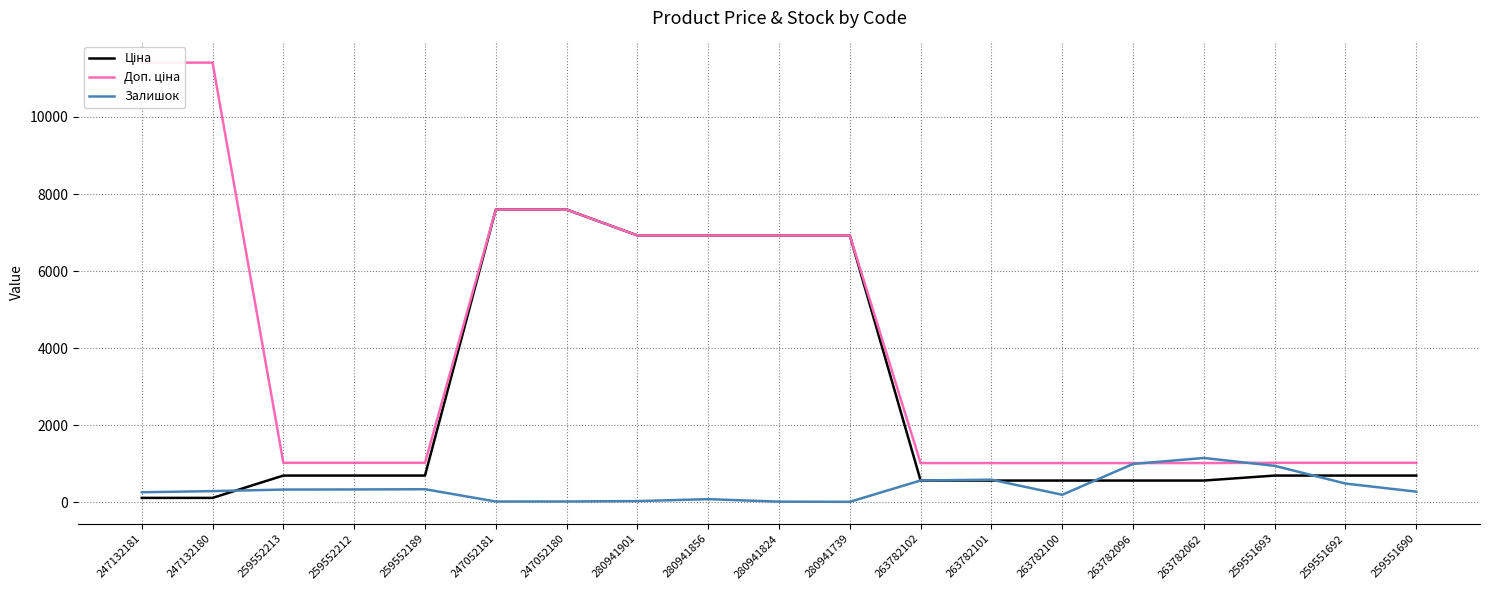

At which label is Ціна closest to 3855?

280941901